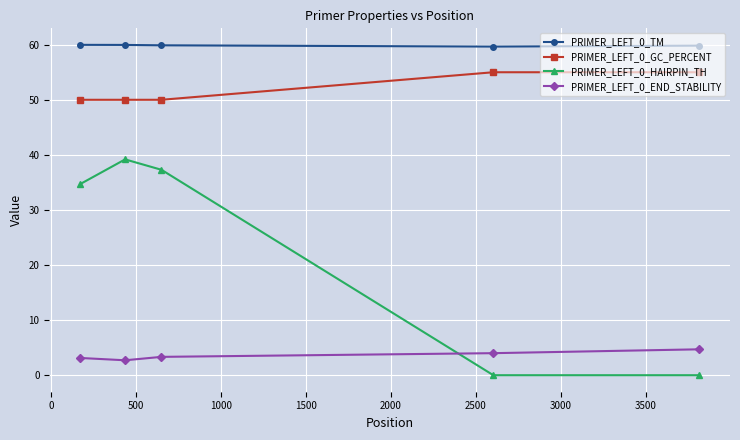

True or false: PRIMER_LEFT_0_HAIRPIN_TH and PRIMER_LEFT_0_GC_PERCENT intersect in this chart.

False